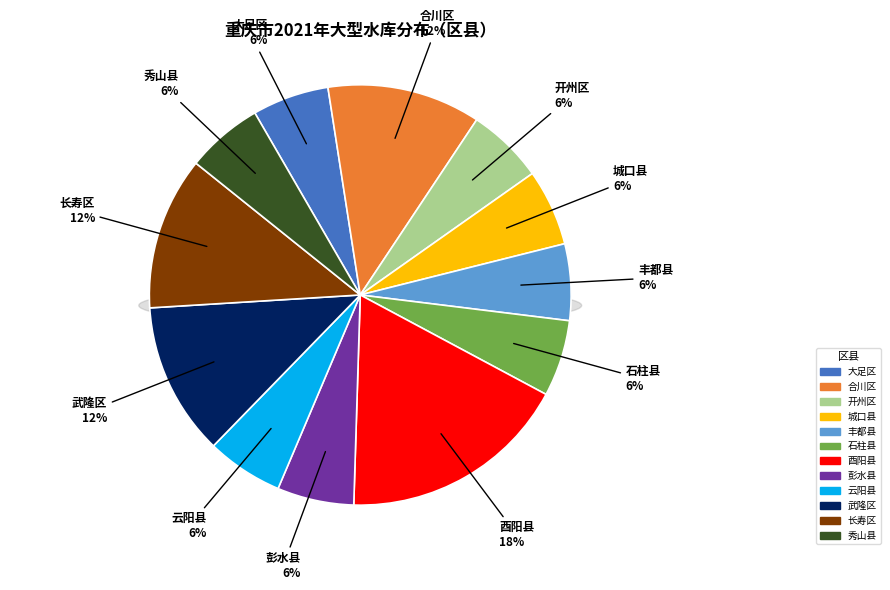

Which has a higher value, 石柱县 or 武隆区?

武隆区